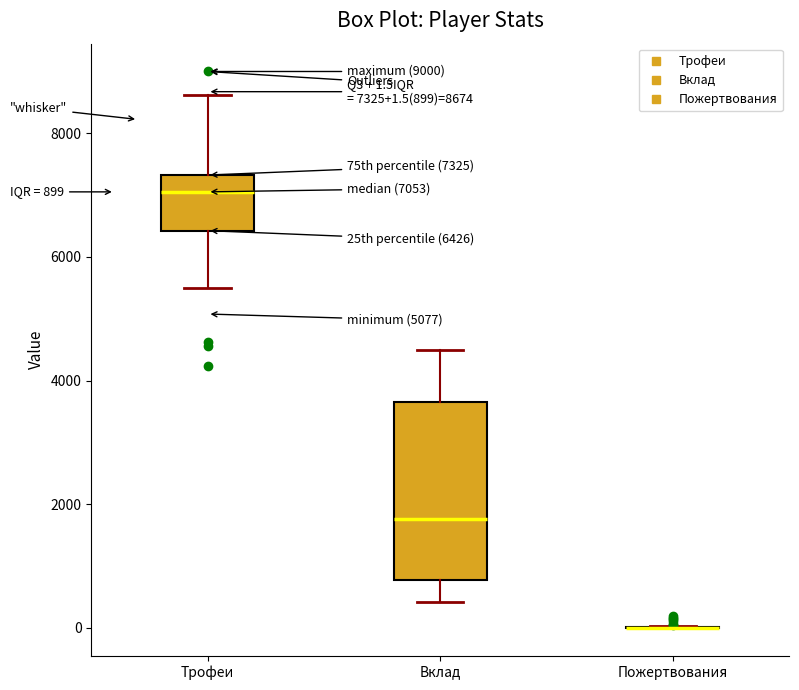

Comparing the boxes themselves (not the whiskers), which one is the tallest?

Вклад